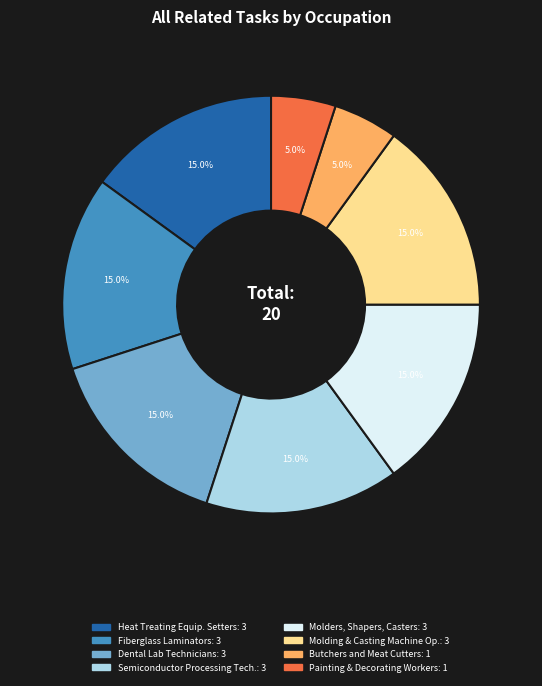

Is there any slice that represents more than half of the pie?

No